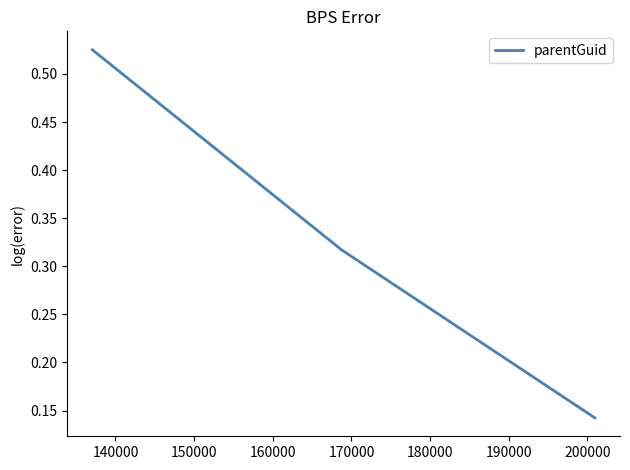

How many values are between 0 and 1?

3